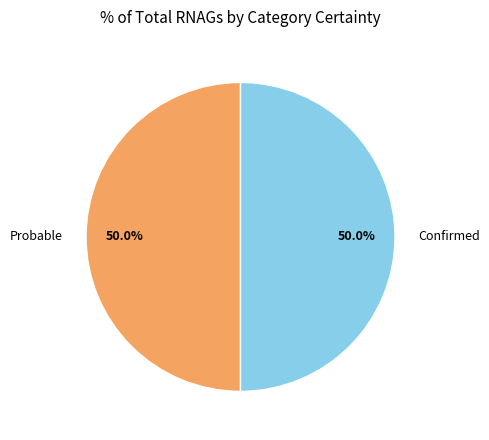

The Confirmed slice represents 50% of the pie. True or false?

True